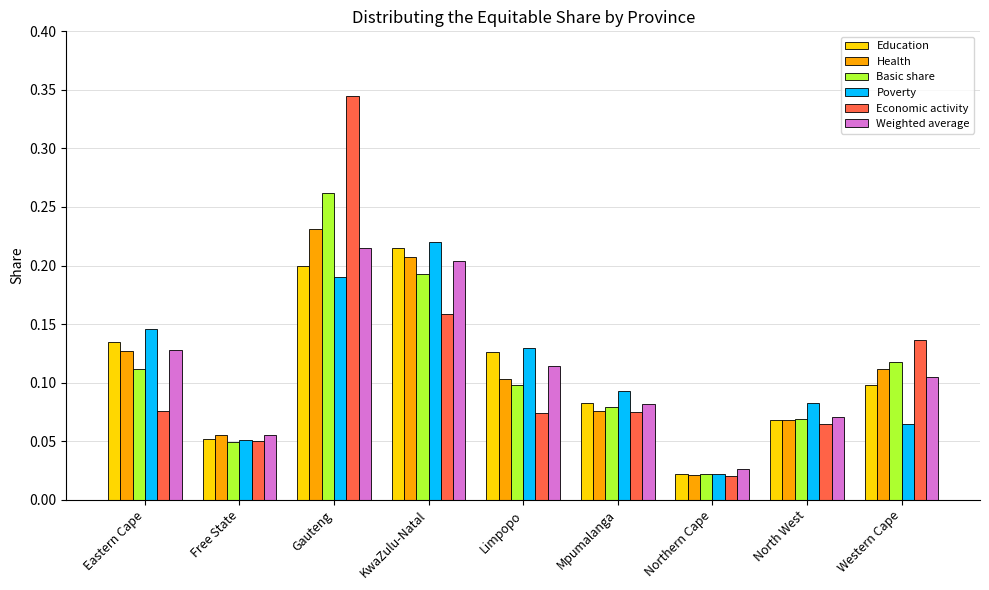

Which series changed the most between Eastern Cape and North West?

Education